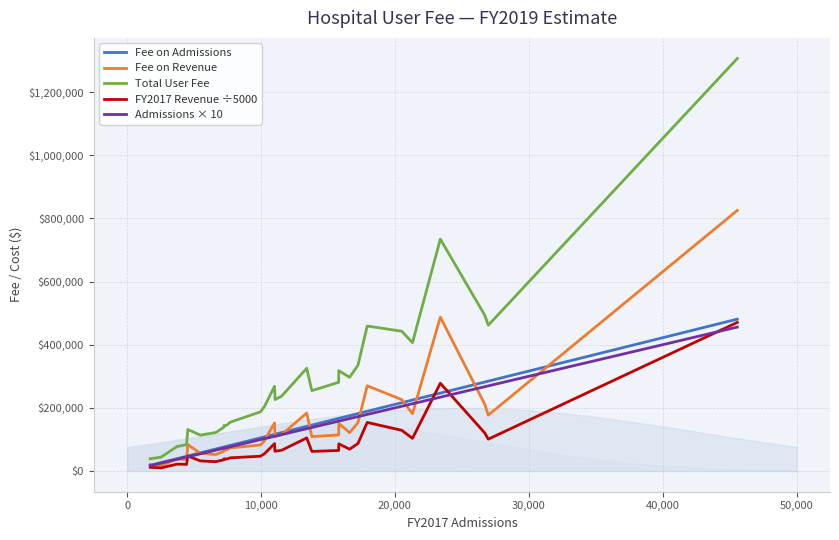

What is the minimum value for Fee on Revenue?

17481.0